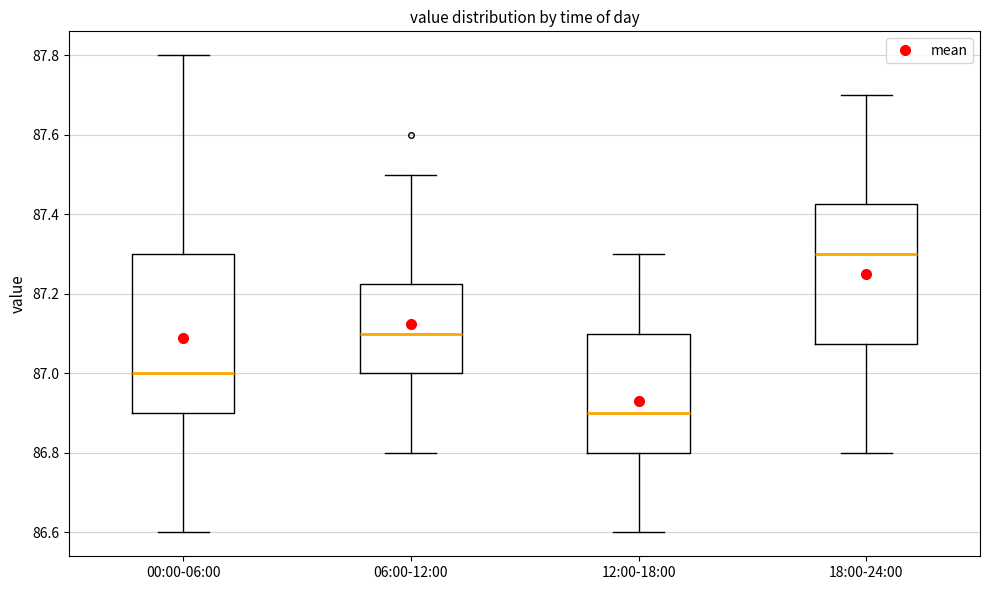

Where is the lower edge of the box for 18:00-24:00 on the y-axis? The values are not printed on the chart, so give them approximately, as read against the axis.

87.08